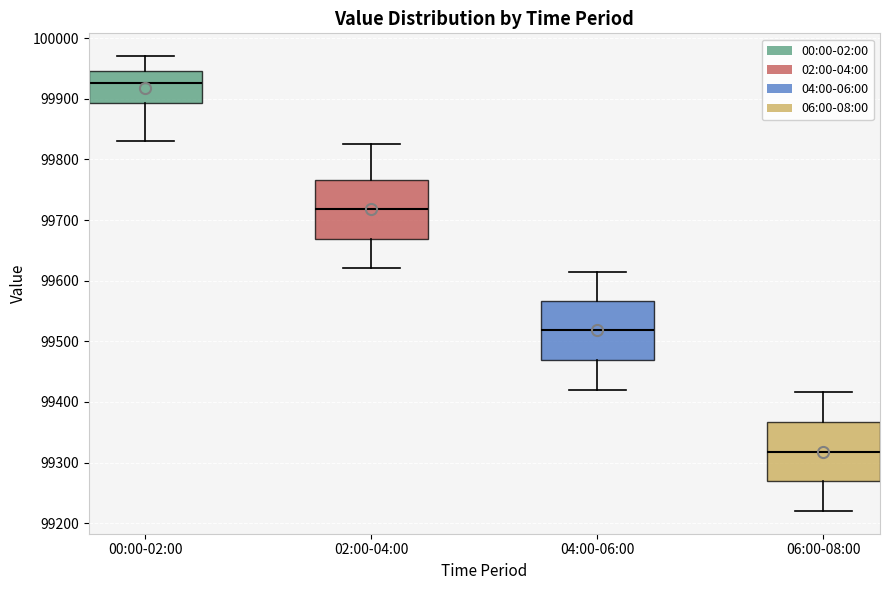

Reading left to right, read every box against the y-axis: the position of its median line, the range the box covers, and the ends of its whiskers. The values are not printed on the chart, so give them approximately, as read against the axis.

00:00-02:00: median 99930, box 99890 to 99950, whiskers 99830 to 99970
02:00-04:00: median 99720, box 99670 to 99770, whiskers 99620 to 99830
04:00-06:00: median 99520, box 99470 to 99570, whiskers 99420 to 99620
06:00-08:00: median 99320, box 99270 to 99370, whiskers 99220 to 99420